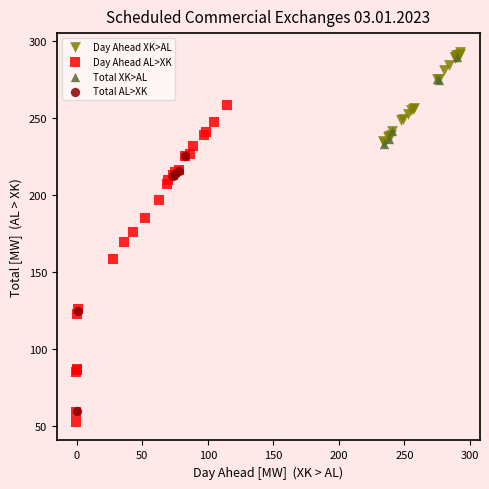

Which series has the largest Y range (max minus min)?

Day Ahead AL>XK